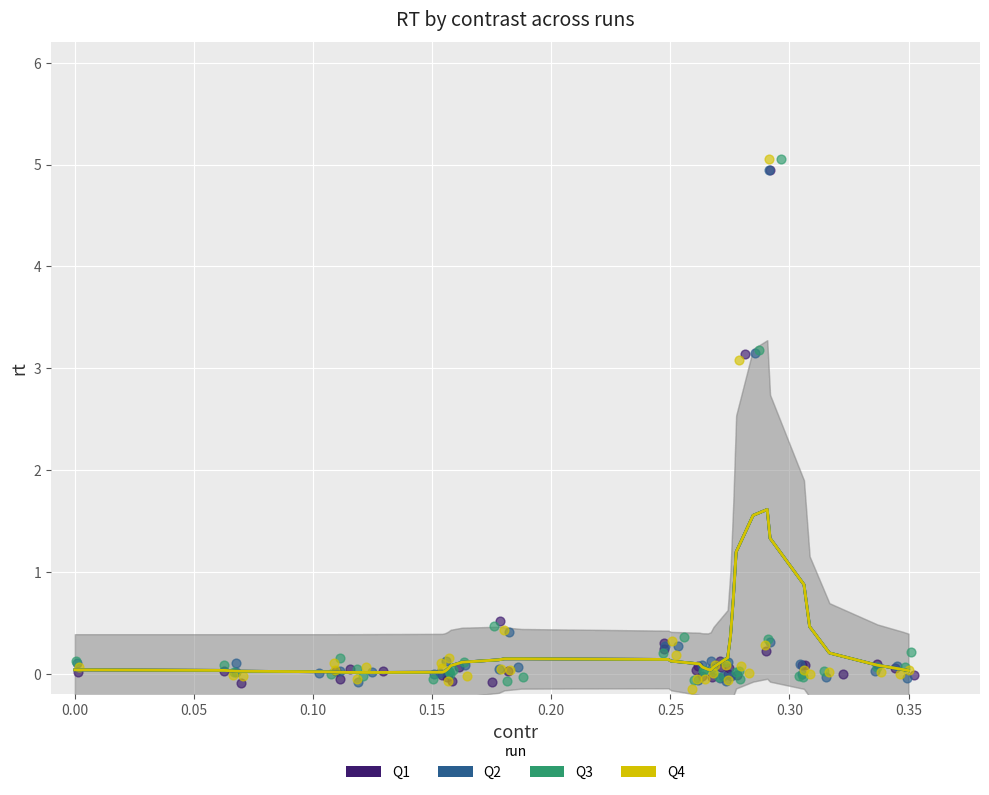

What are all the series names shown in the legend?

Q1, Q2, Q3, Q4